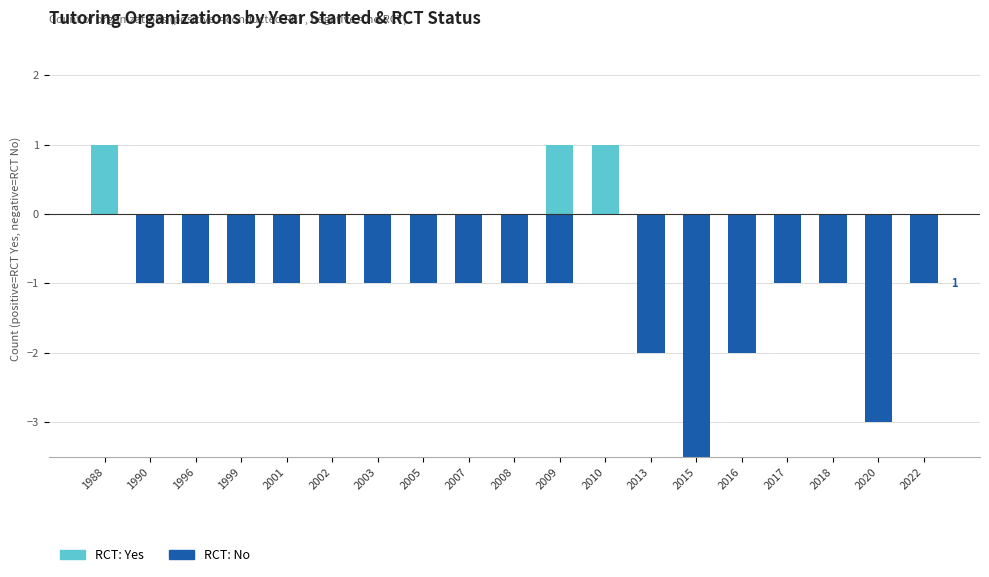

Which label corresponds to the smallest value in the chart?

2015